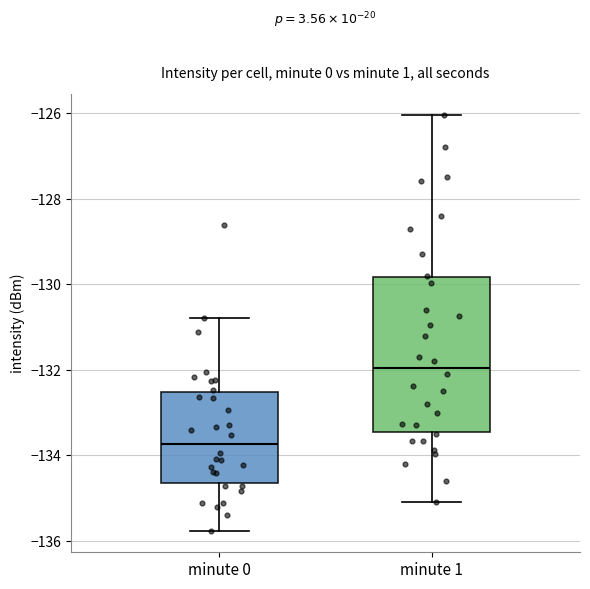

Where does the lower whisker of the box for minute 0 end on the y-axis? The values are not printed on the chart, so give them approximately, as read against the axis.

-135.8